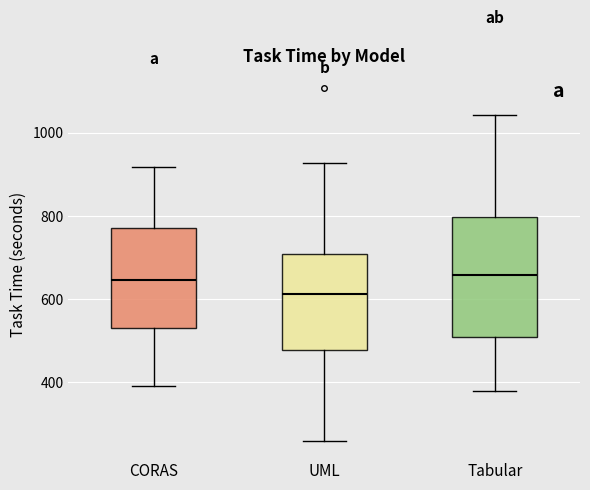

Reading left to right, transcribe this box plot: for each box, give where its median line is, the range the box spans, and where its two whiskers end, as read against the y-axis. The values are not printed on the chart, so give them approximately, as read against the axis.

CORAS: median 640, box 540 to 760, whiskers 380 to 920
UML: median 620, box 480 to 700, whiskers 260 to 920
Tabular: median 660, box 500 to 800, whiskers 380 to 1040